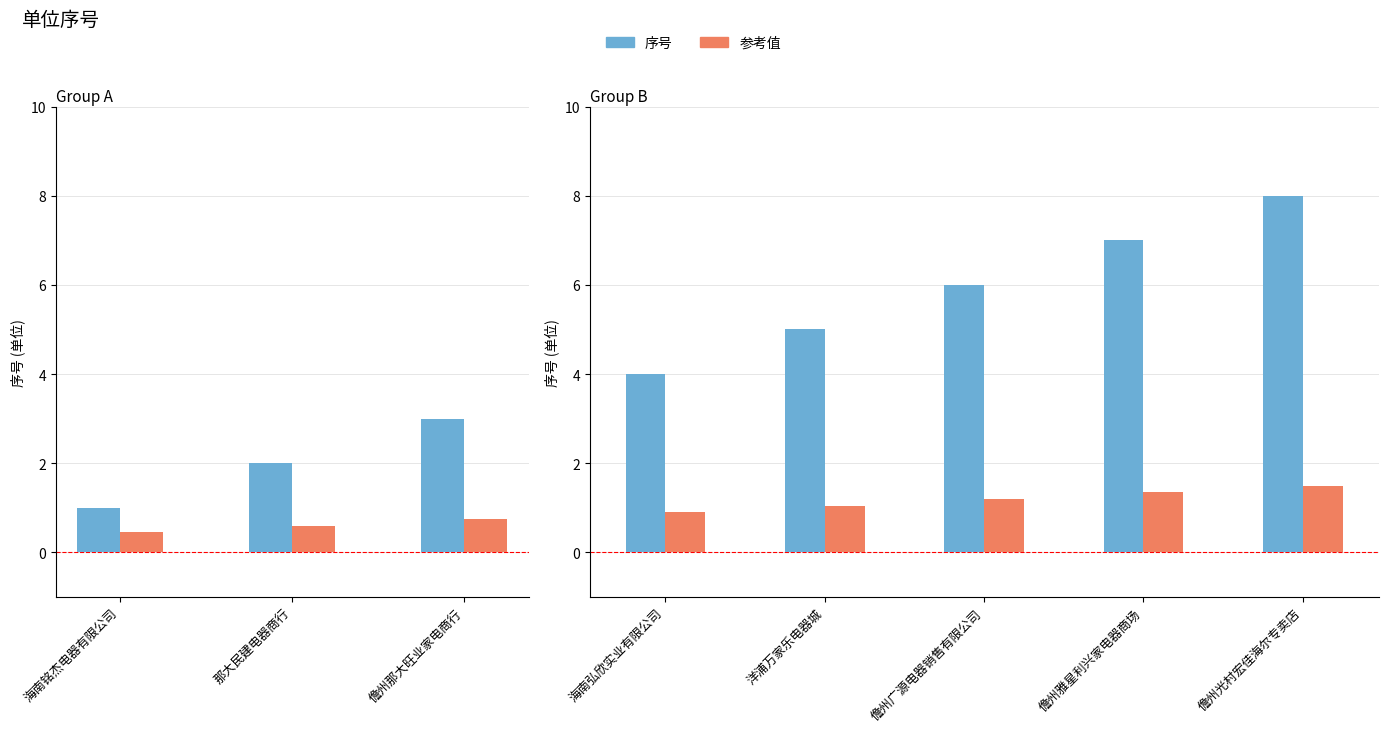

Is it true that 参考值 equals 1.4 at 儋州雅星利兴家电器商场?

True